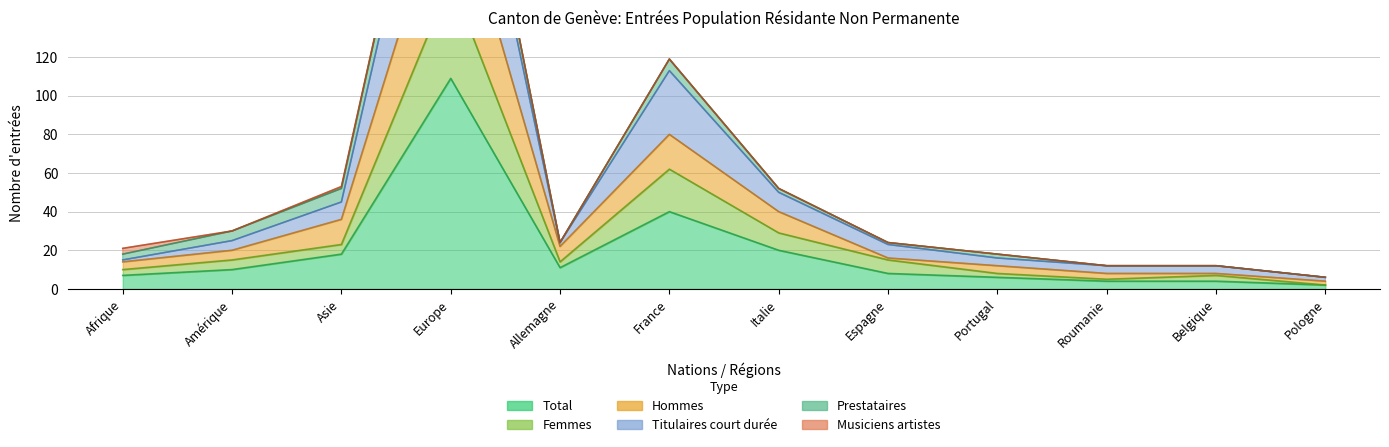

What is the value of the Femmes point at the 3rd from the left?

23